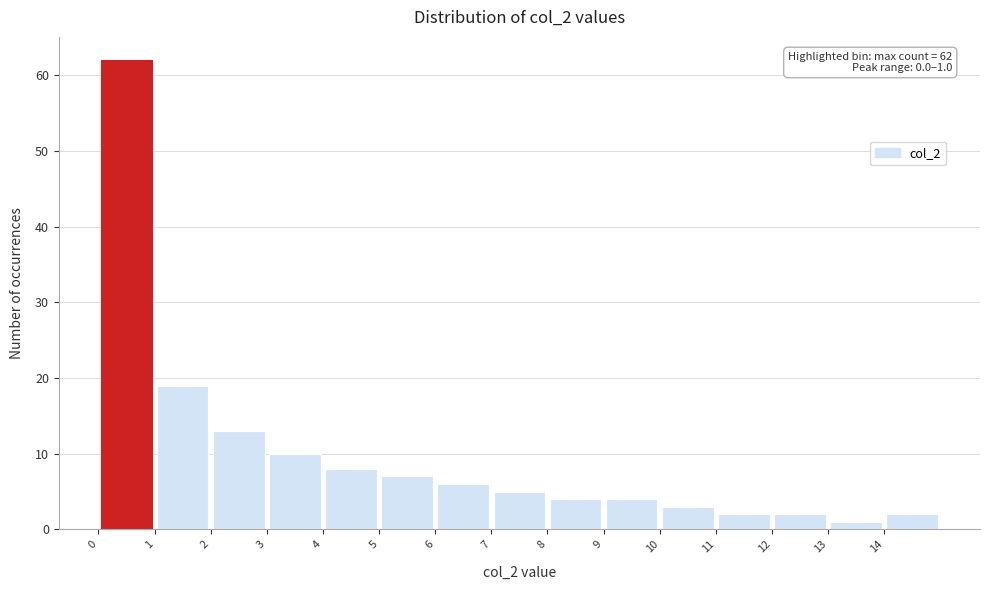

Which range on the x-axis has the tallest bar?

0 to 1